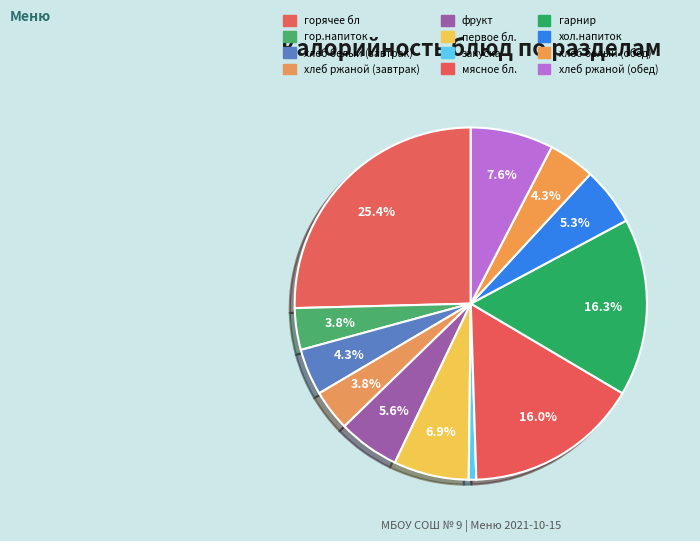

How many segments does this pie chart have?

12